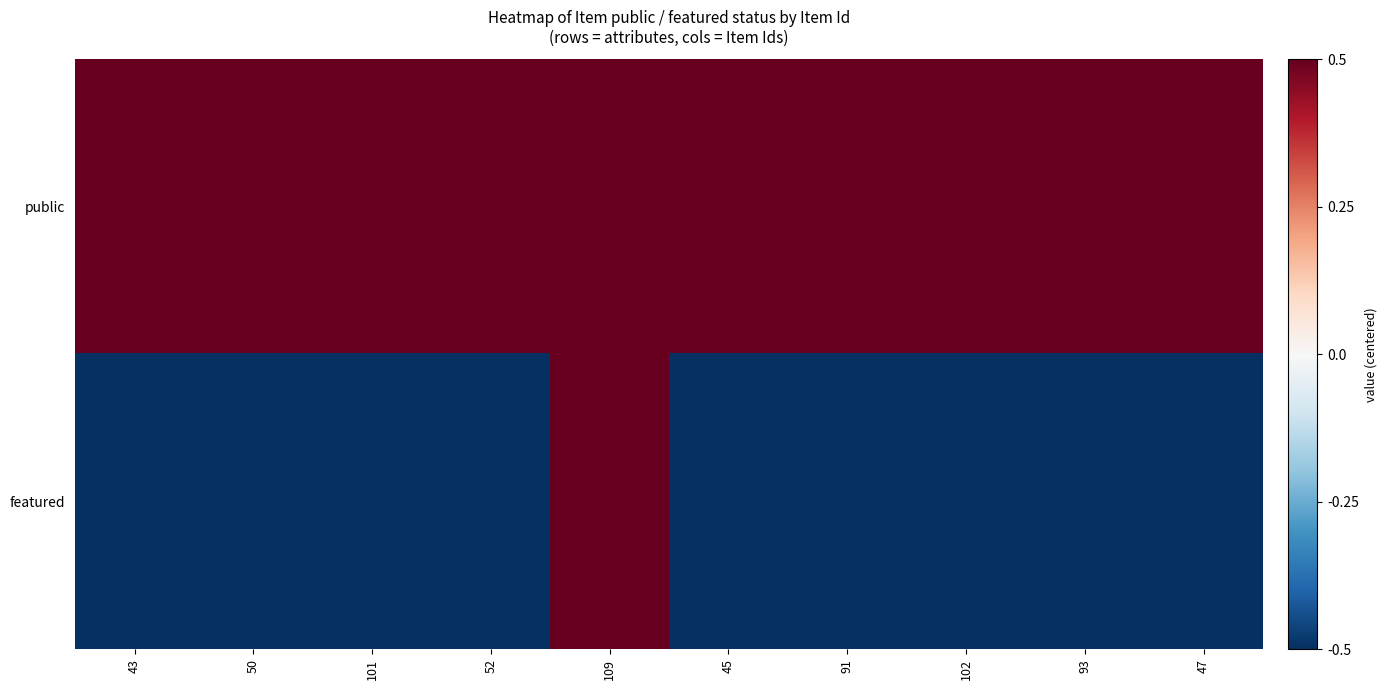

Which category has the lowest value across all series?

43